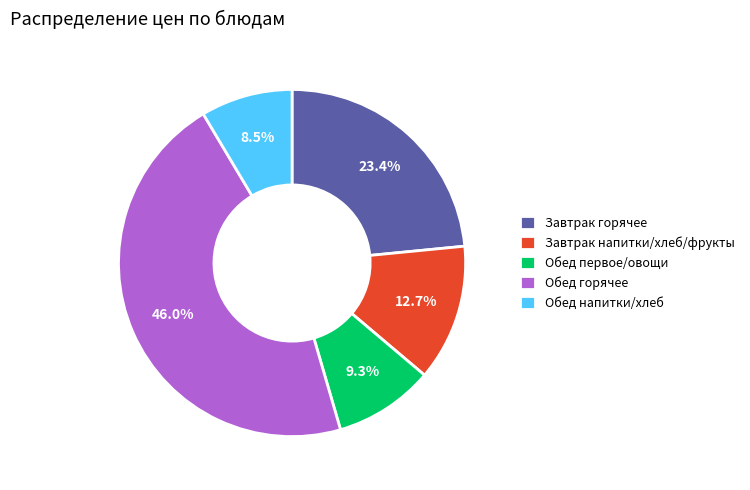

Approximately how many times larger is the value at Обед горячее compared to Обед первое/овощи?

4.9